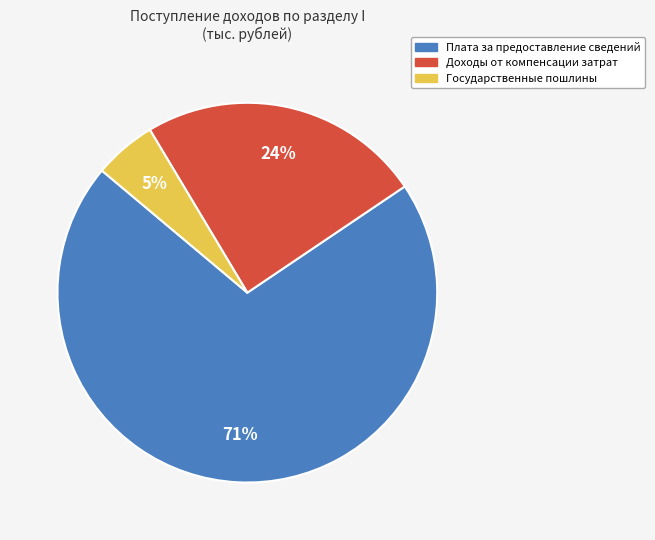

What is the smallest slice in the pie chart?

Государственные пошлины